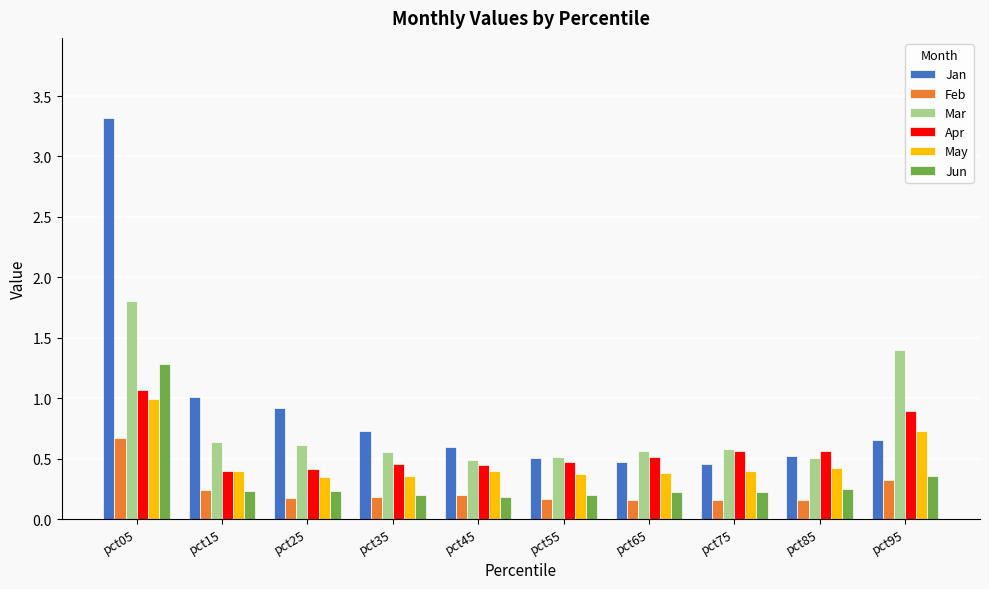

The Mar series shows 0.6 at pct35. True or false?

True